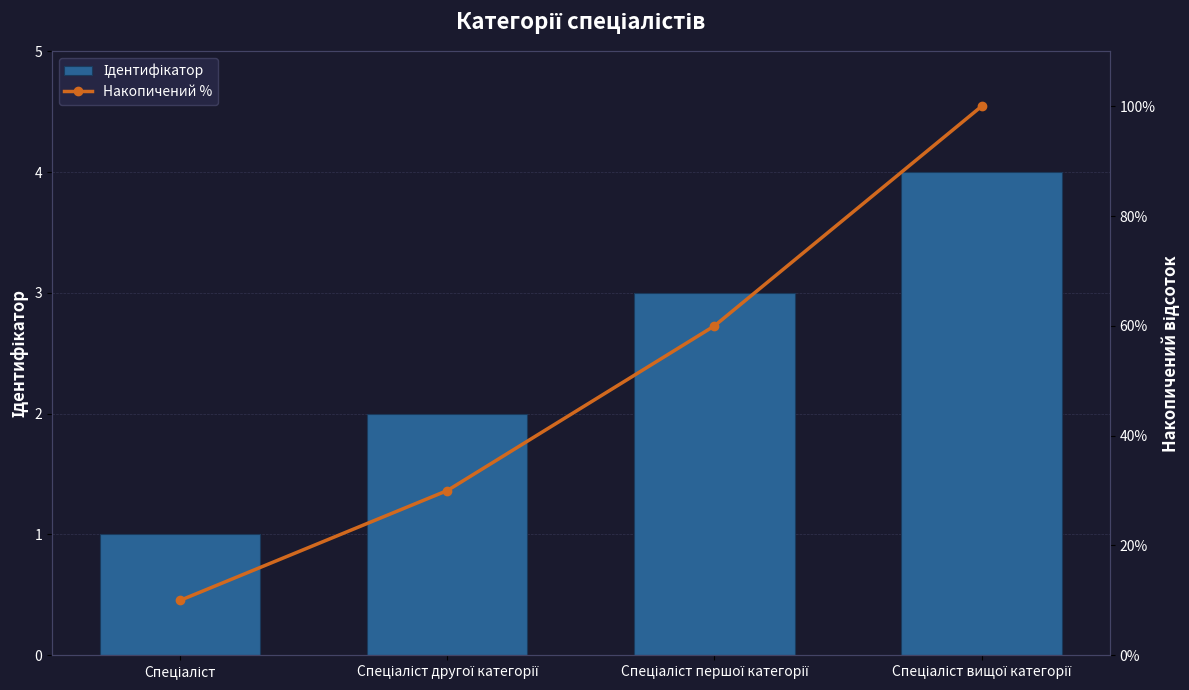

What is the difference between the Ідентифікатор values at Спеціаліст and Спеціаліст другої категорії?

1